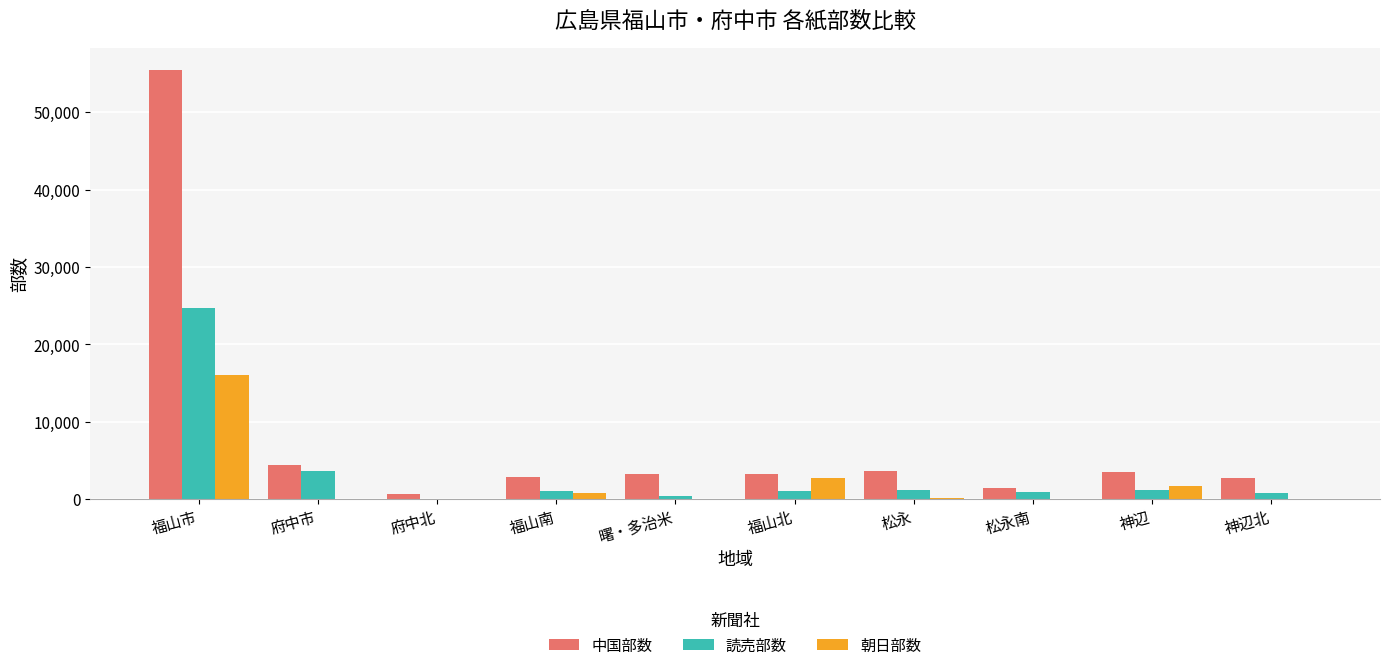

What is the sum of all 読売部数 values?

35150